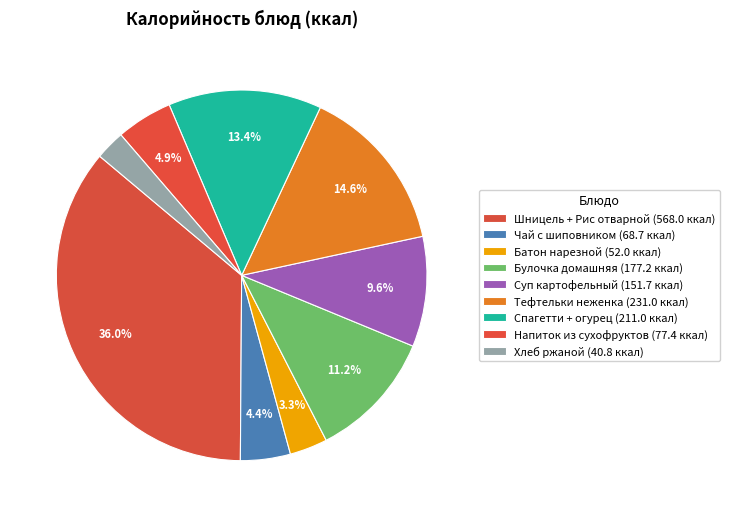

Which category has the biggest portion of the pie?

Шницель + Рис отварной